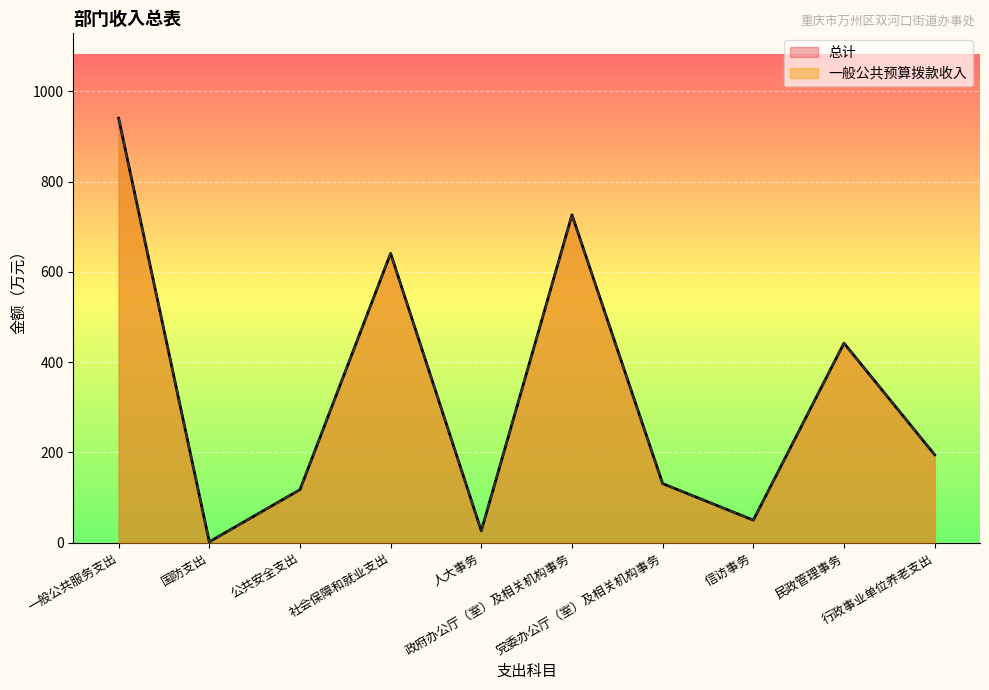

What is the label of the 4th point from the right?

党委办公厅（室）及相关机构事务